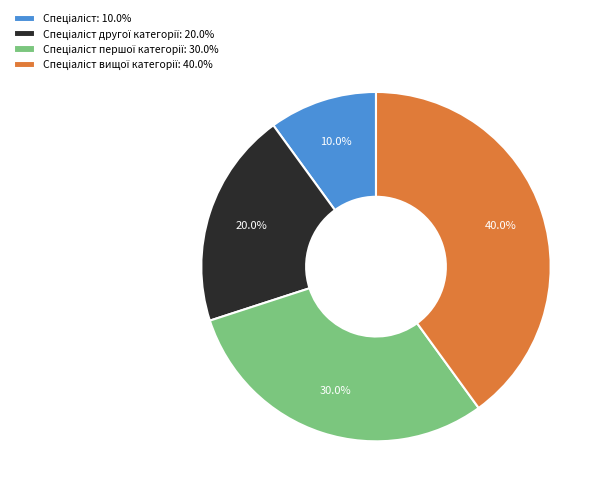

Is there any slice that represents more than half of the pie?

No